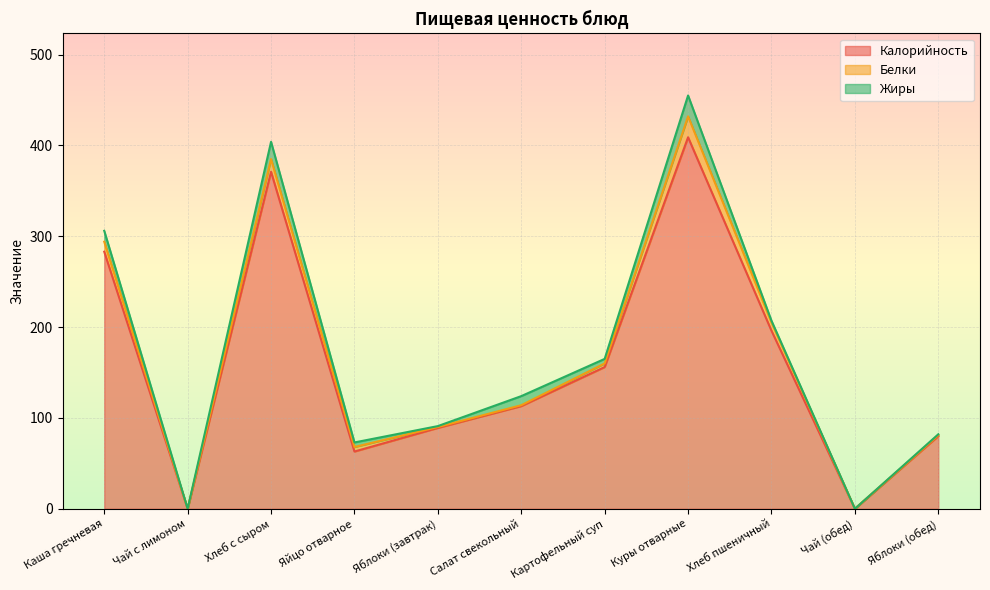

What is the sum of the Белки values at Чай (обед) and Каша гречневая?

11